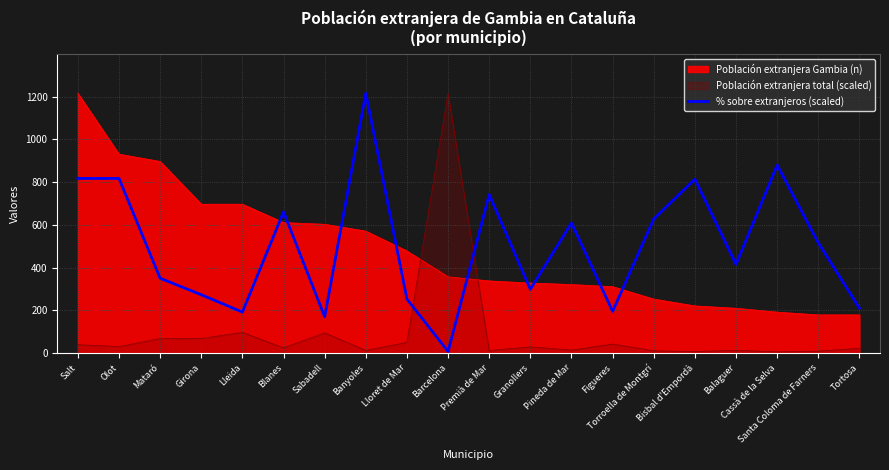

Reading left to right, transcribe all the data shown in this chart.

817.4	817.4	350.3	273.3	192.1	660.9	170.1	1216.0	253.0	7.6	742.1	298.7	609.3	195.5	627.9	814.1	415.5	880.1	516.2	210.7